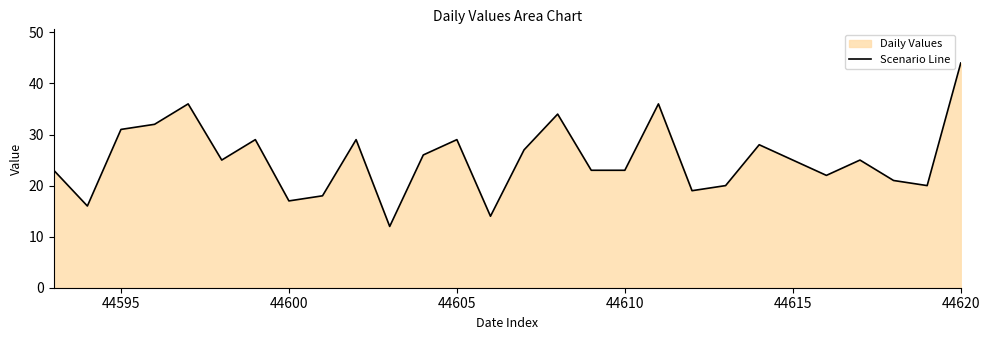

Is it true that the value at 44605 is 29?

True